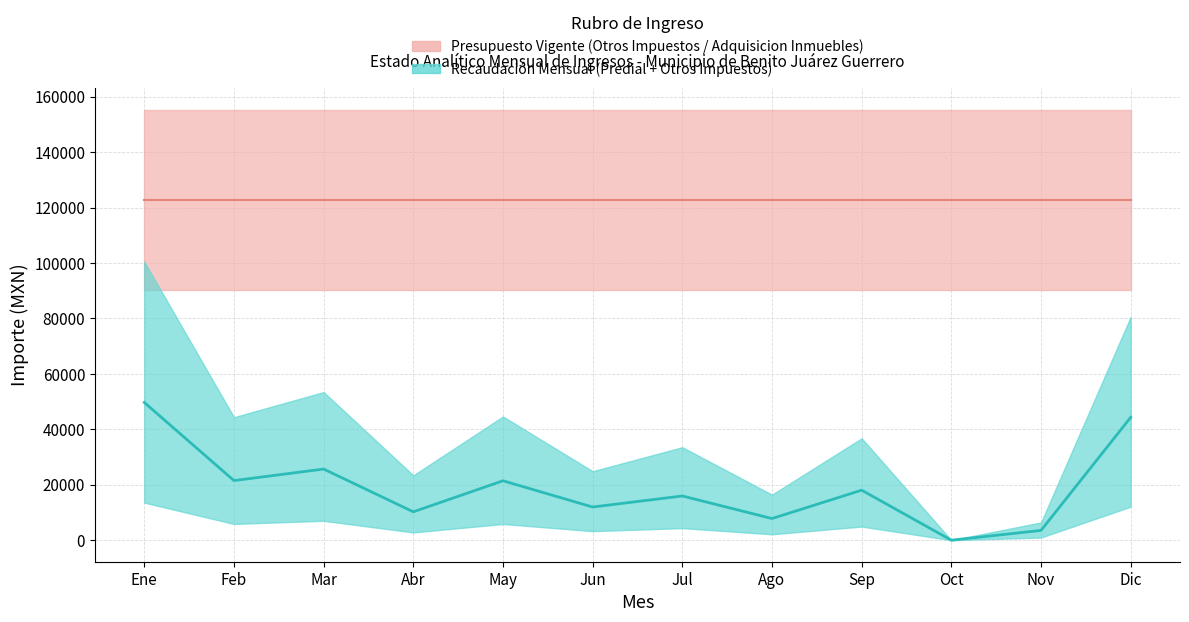

What is the label of the 5th point from the left?

May